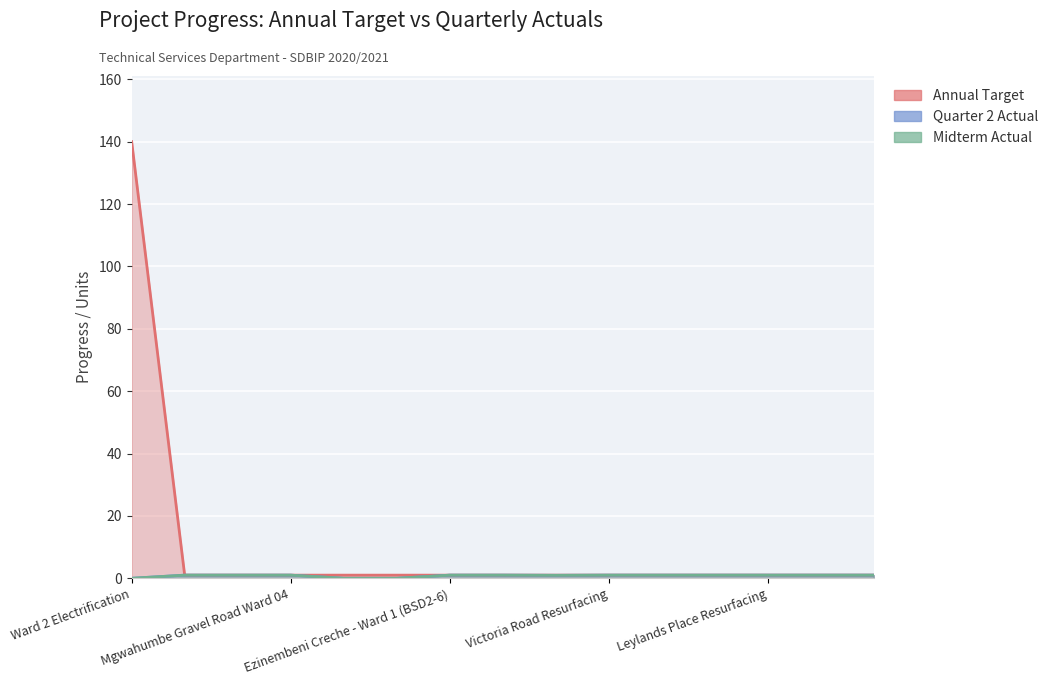

What is the maximum value for Annual Target?

140.0